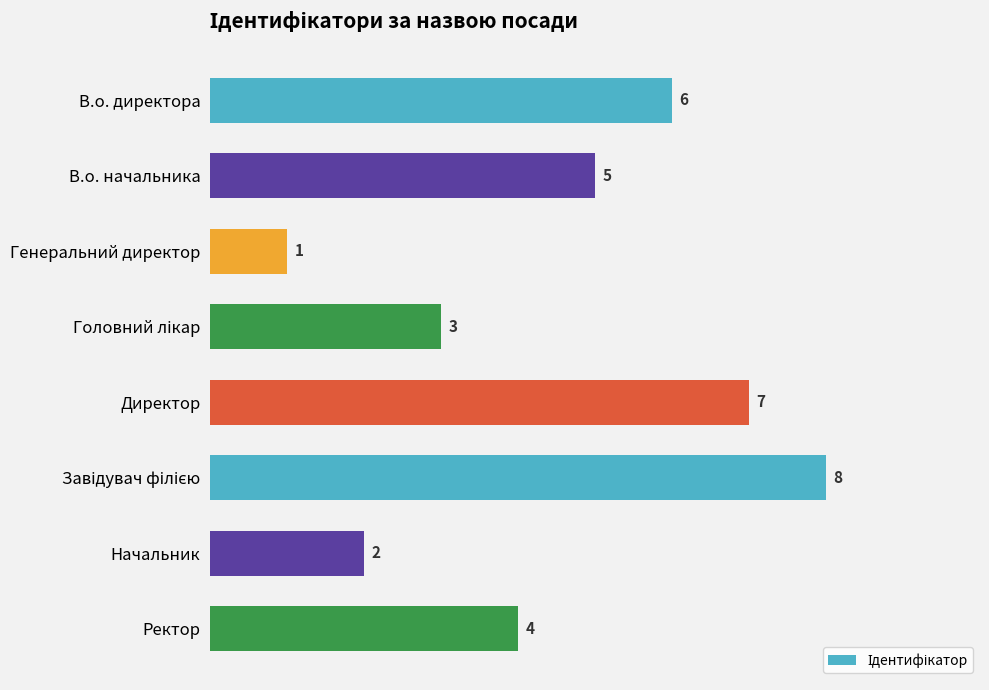

What is the difference between the second highest and minimum values?

6